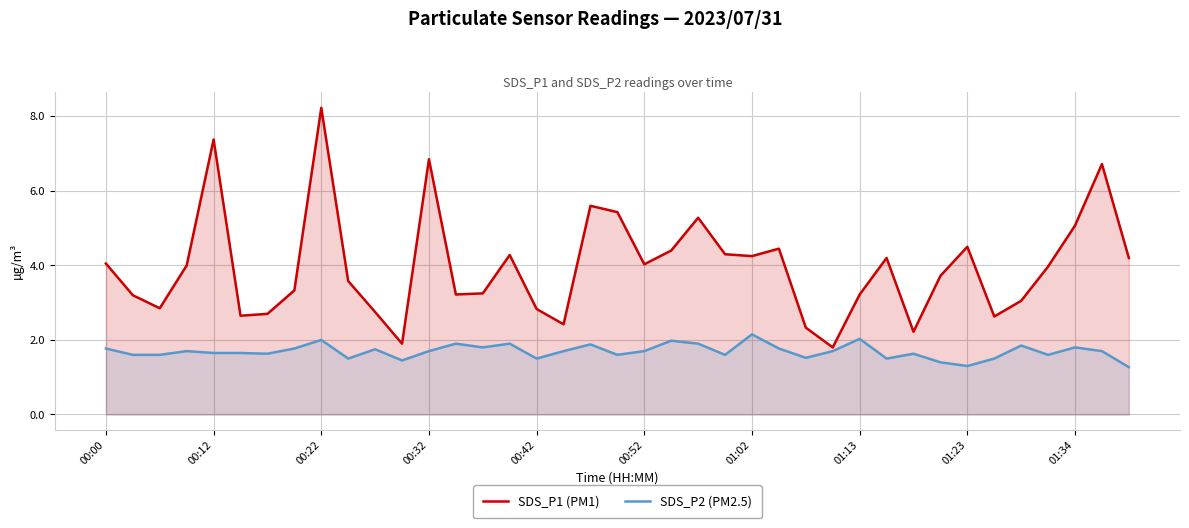

In SDS_P1 (PM1), how many points are higher than both neighbors (excluding endpoints)?

10